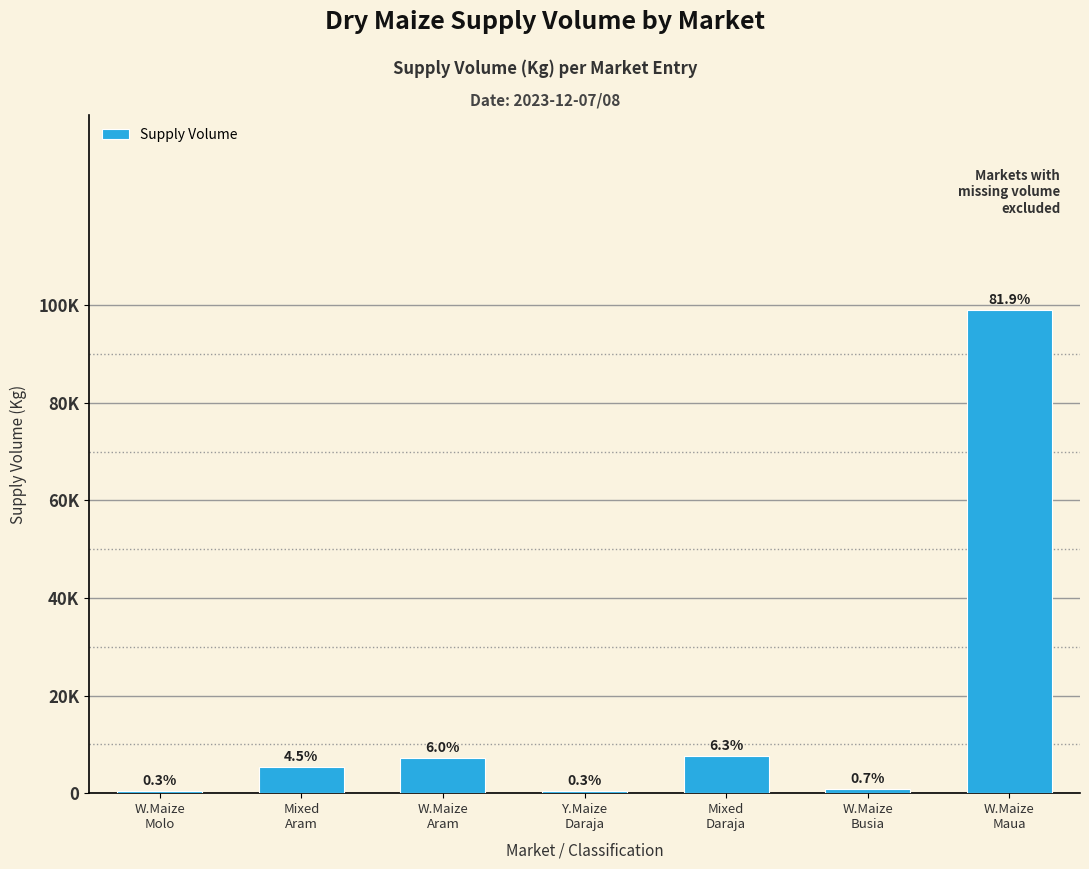

Reading right to left, extract all data points from this chart.

99000	900	7600	360	7200	5400	408